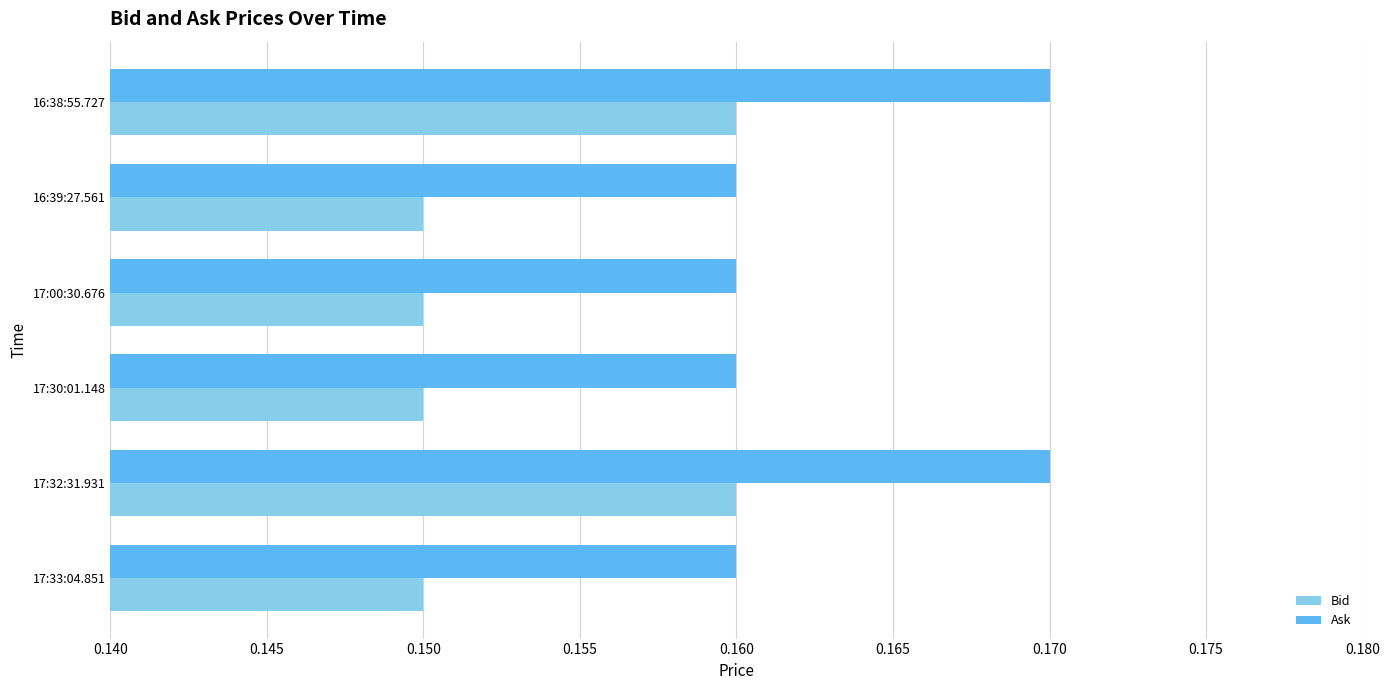

Rank the series at 16:38:55.727 from lowest to highest value.

Bid, Ask